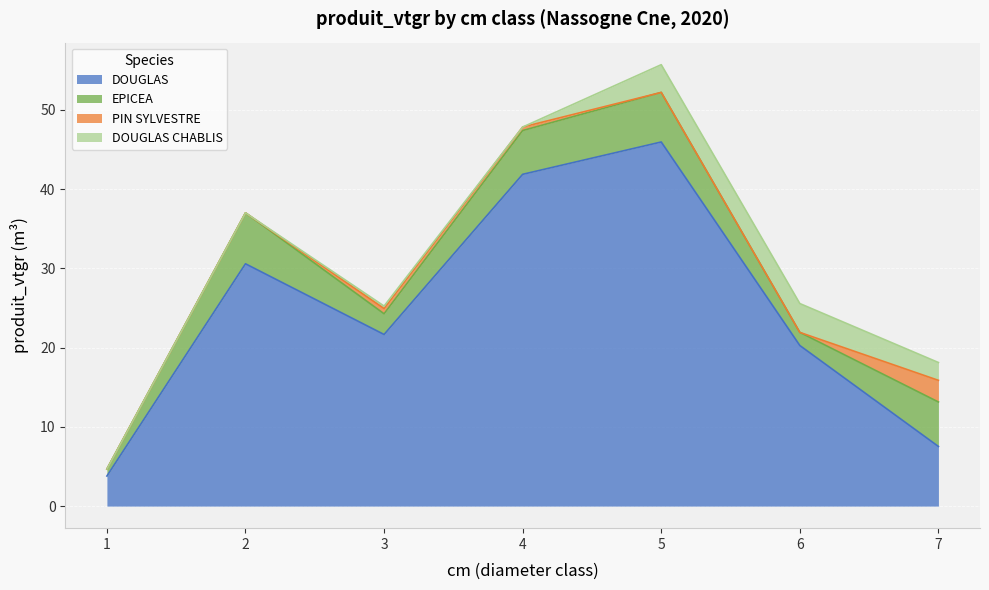

Reading left to right, transcribe all the data shown in this chart.

DOUGLAS: 3.8	30.6	21.7	41.9	45.9	20.3	7.5
EPICEA: 0.9	6.4	2.6	5.5	6.3	1.7	5.6
PIN SYLVESTRE: 0.0	0.0	0.7	0.4	0.0	0.0	2.7
DOUGLAS CHABLIS: 0.0	0.0	0.3	0.0	3.5	3.6	2.2